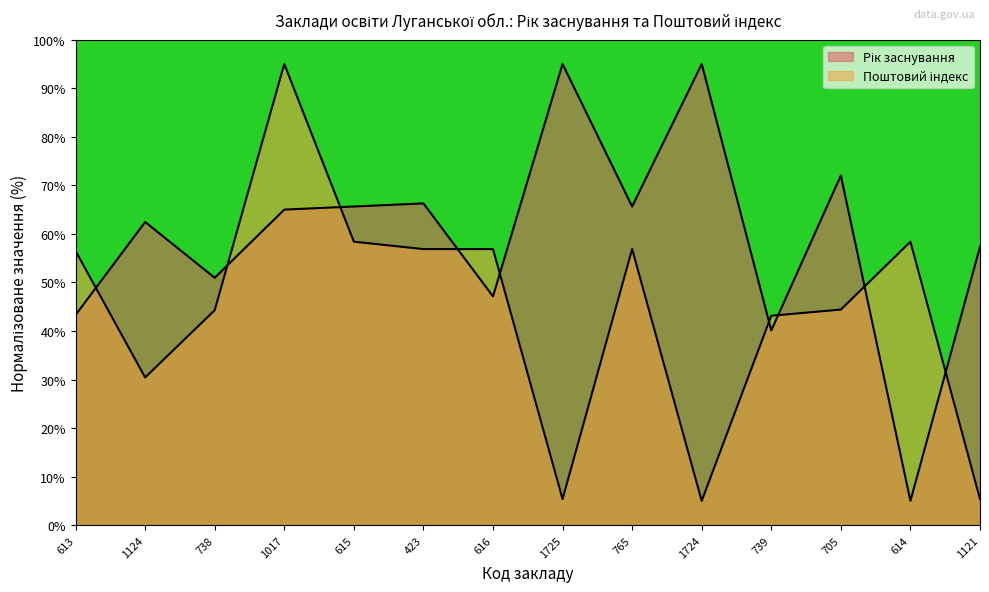

True or false: Рік заснування has a value of 62.4 at 1124.

True